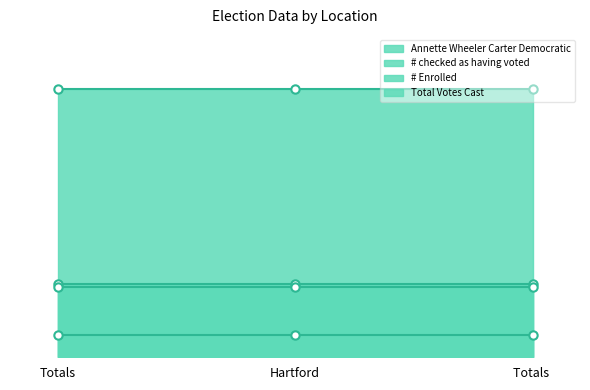

Which label corresponds to the largest value in the chart?

Totals